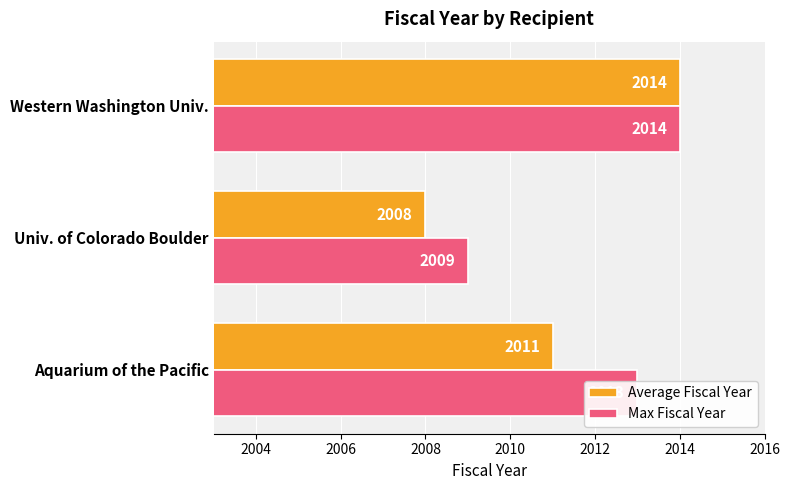

True or false: Average Fiscal Year has a value of 2874 at Univ. of Colorado Boulder.

False